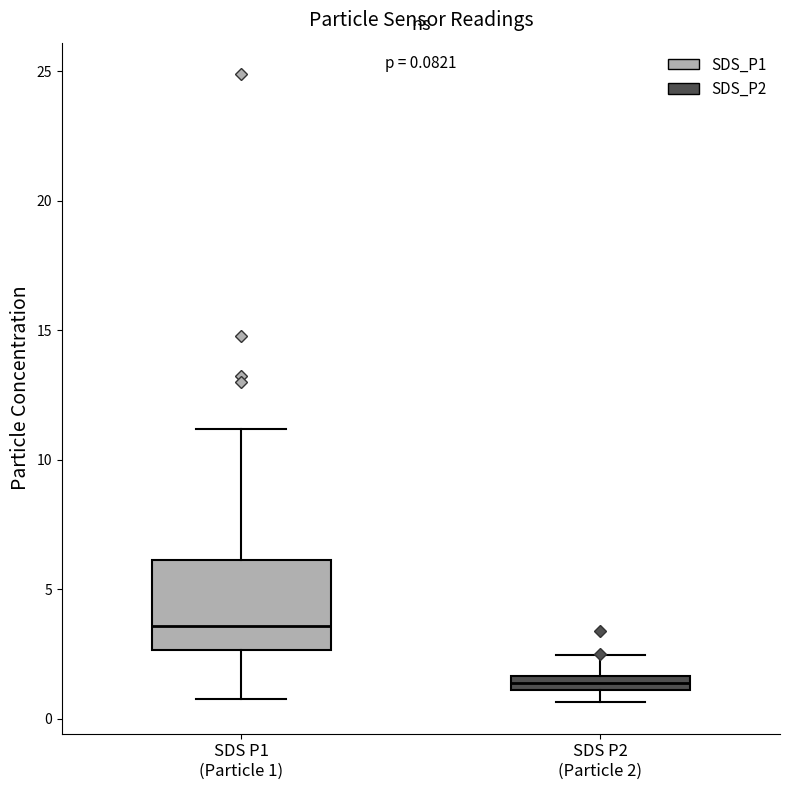

Comparing the boxes themselves (not the whiskers), which one is the tallest?

SDS P1 (Particle 1)